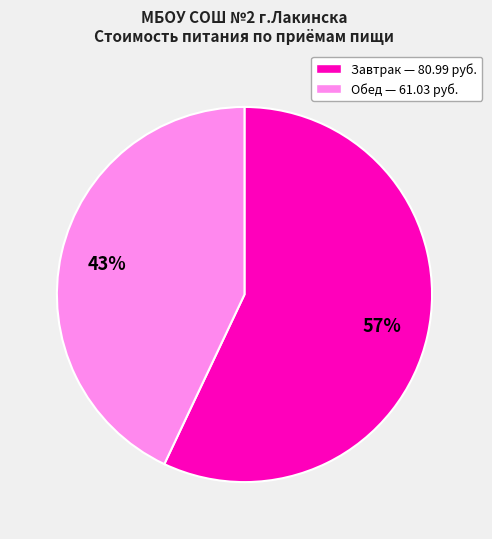

To the nearest percent, what is the difference between the largest and smallest slice percentages?

14%